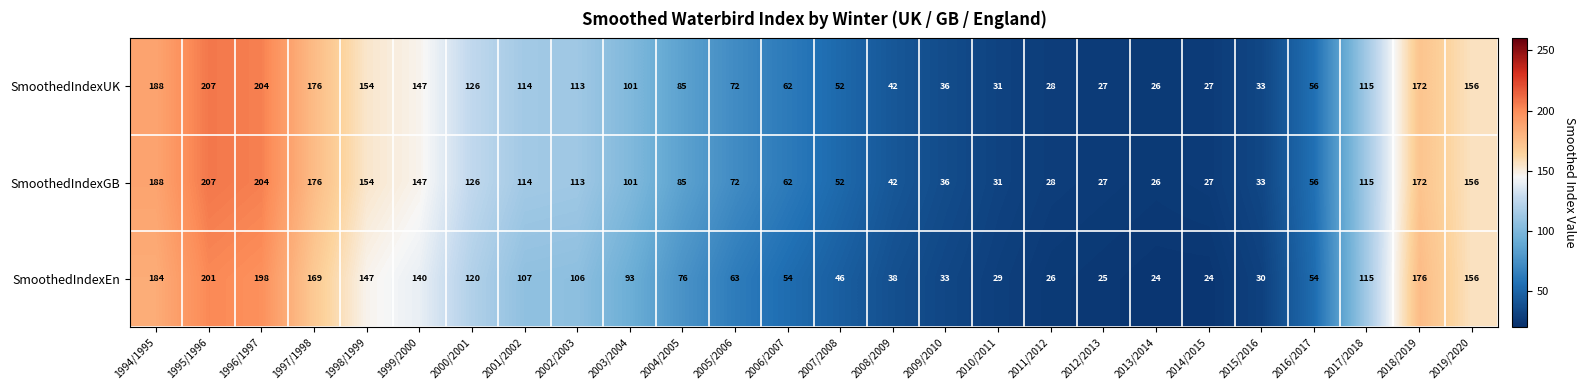

What is the average value of the SmoothedIndexUK series?

98